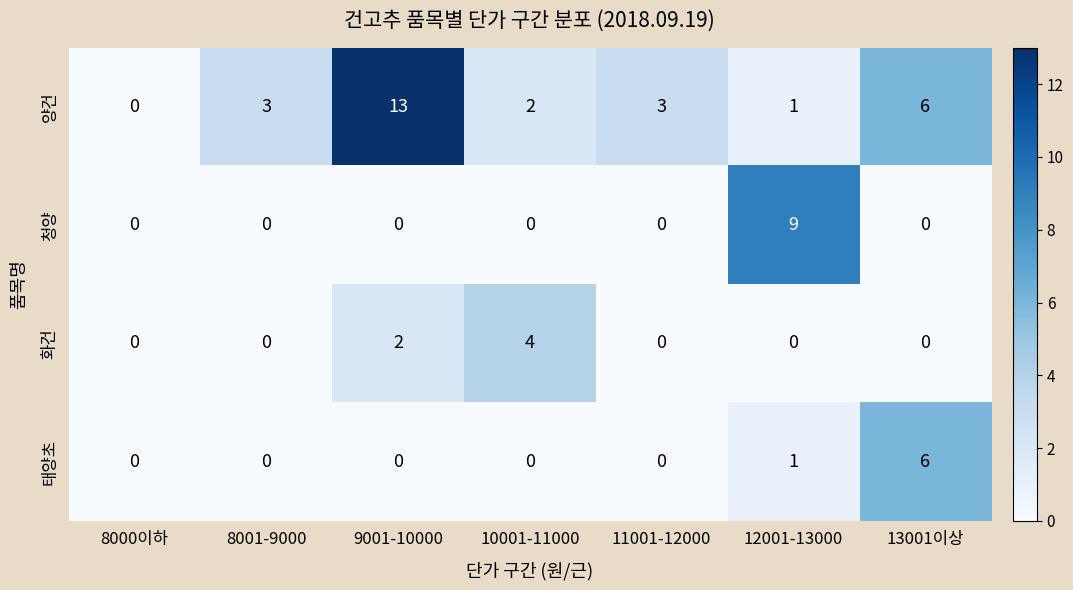

Which series has the largest total across all categories?

양건